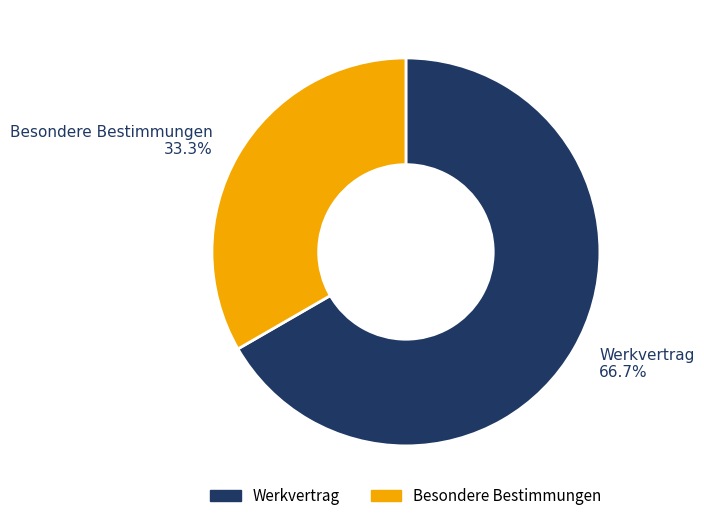

What percentage is the Werkvertrag slice, to the nearest percent?

67%